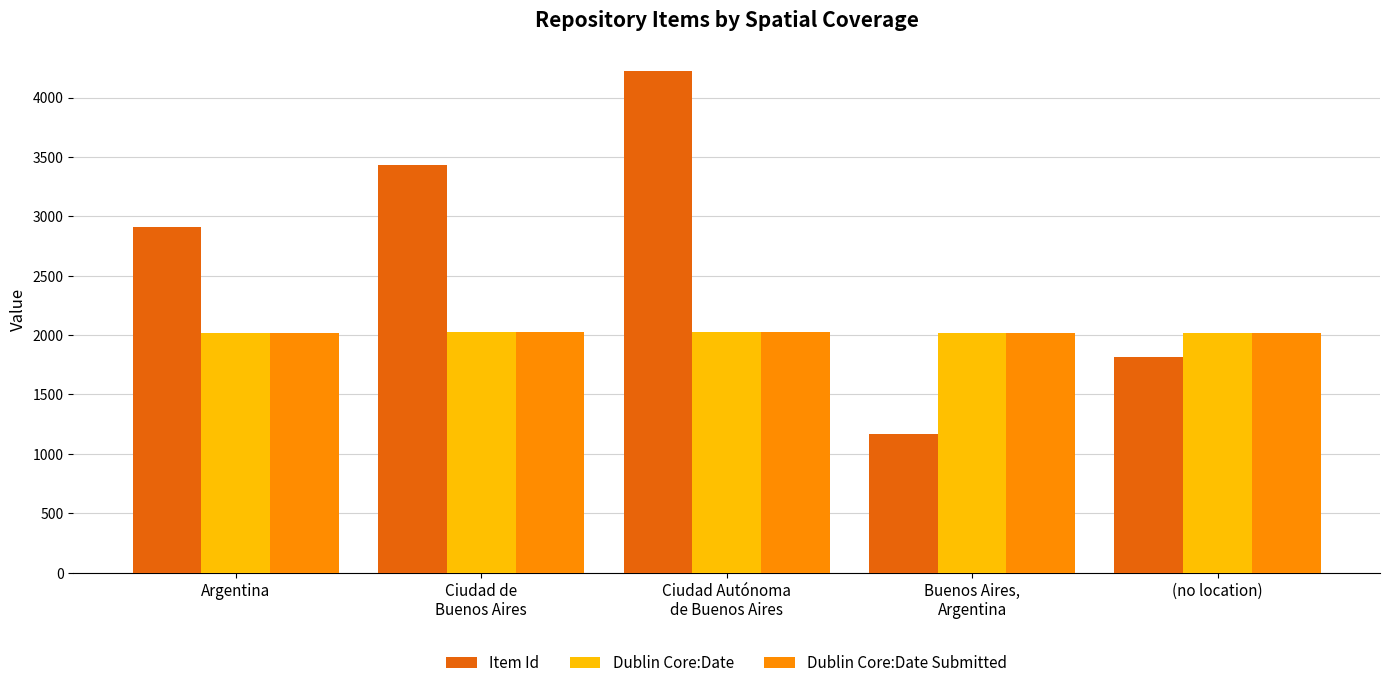

How many bars are there in total?

15